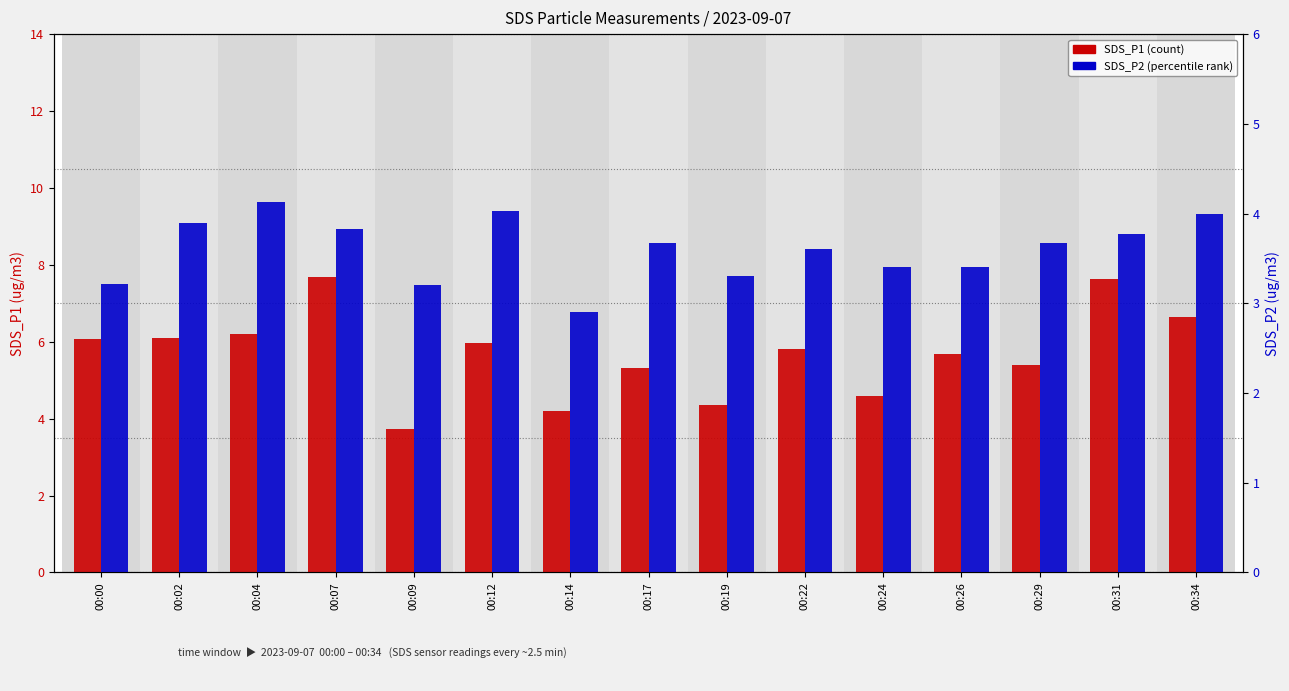

What are all the series names shown in the legend?

SDS_P1, SDS_P2